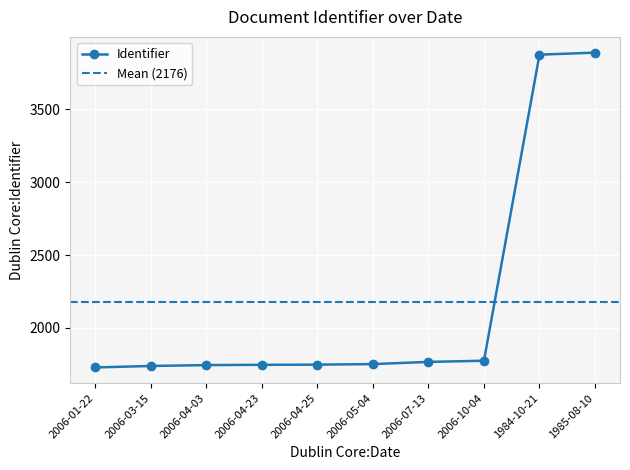

Between 2006-04-23 and 2006-03-15, which is larger?

2006-04-23